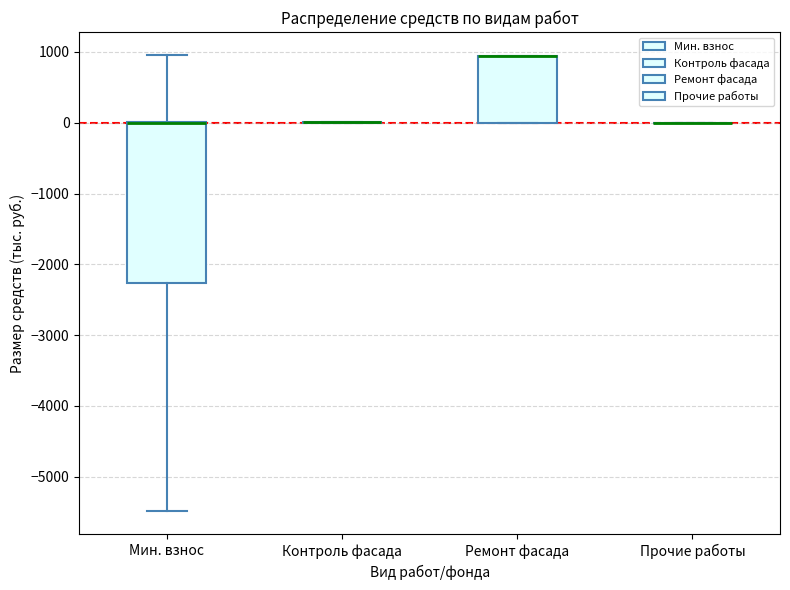

Where is the lower edge of the box for Мин. взнос on the y-axis? The values are not printed on the chart, so give them approximately, as read against the axis.

-2300